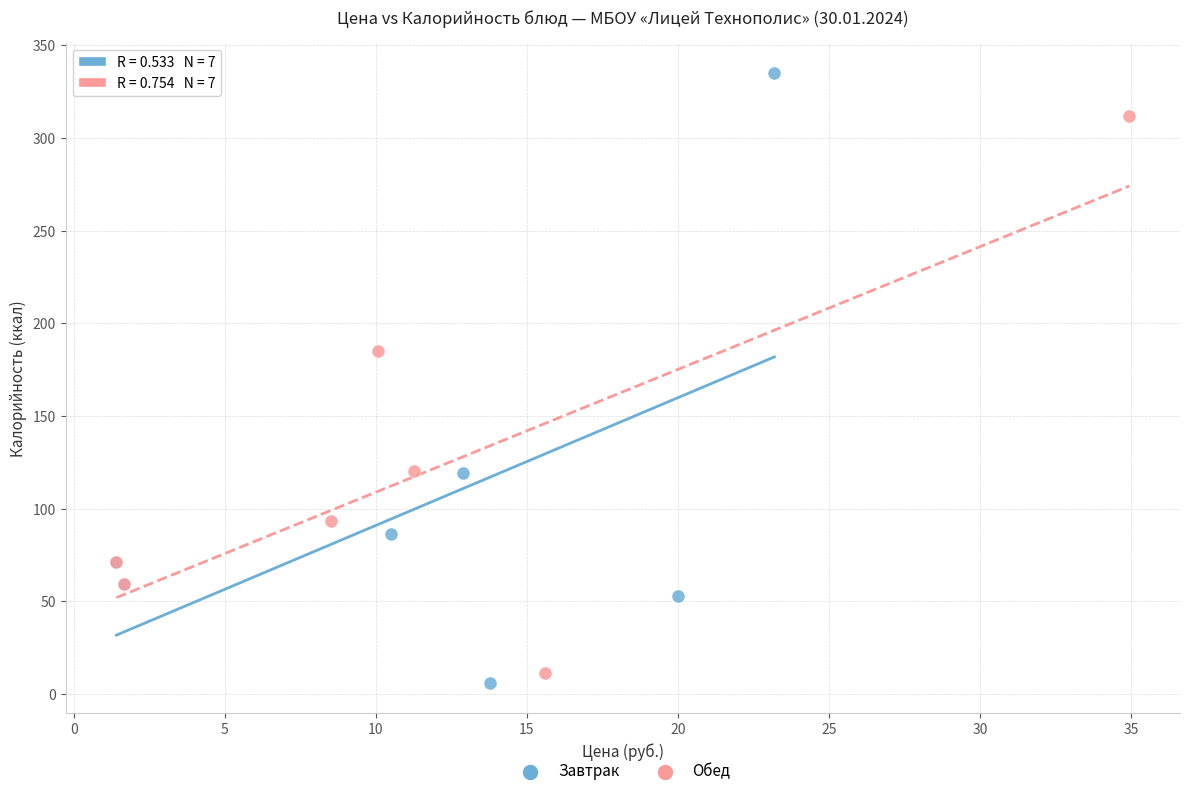

Which series has the widest spread of Y values?

Завтрак